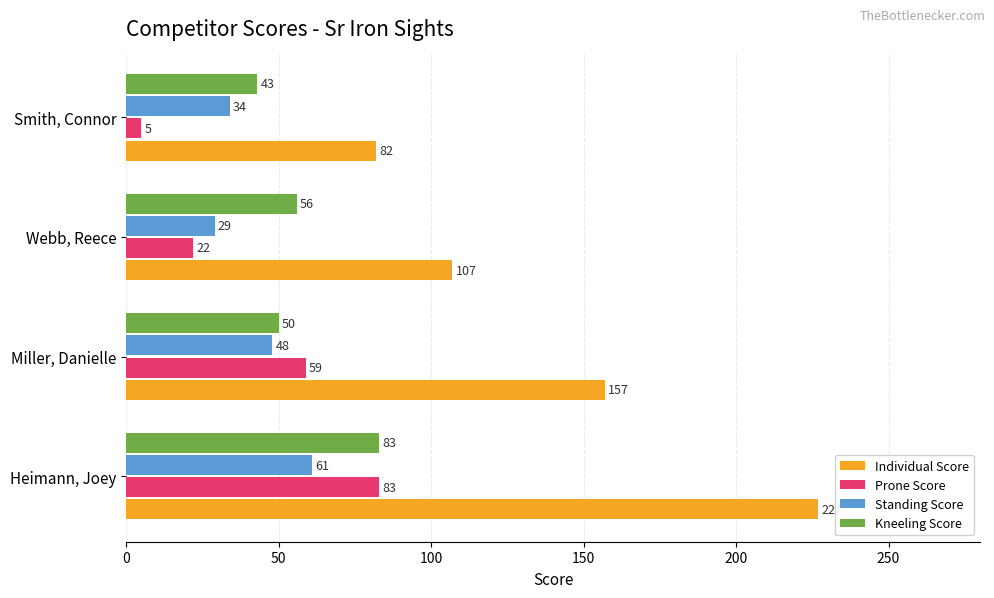

True or false: Kneeling Score has a value of 83 at Miller, Danielle.

False